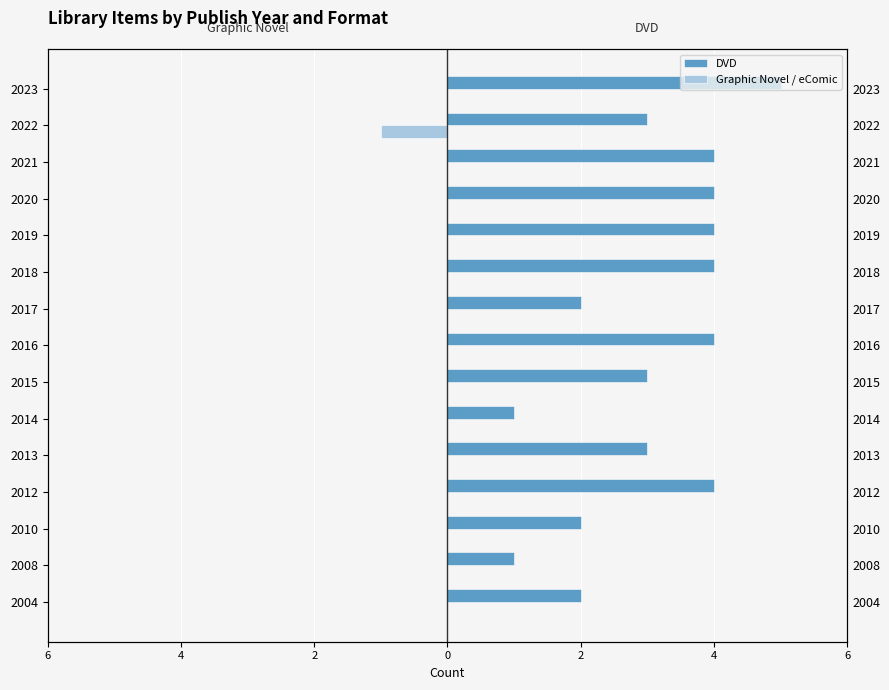

What is the difference between the maximum and minimum values in the DVD series?

4